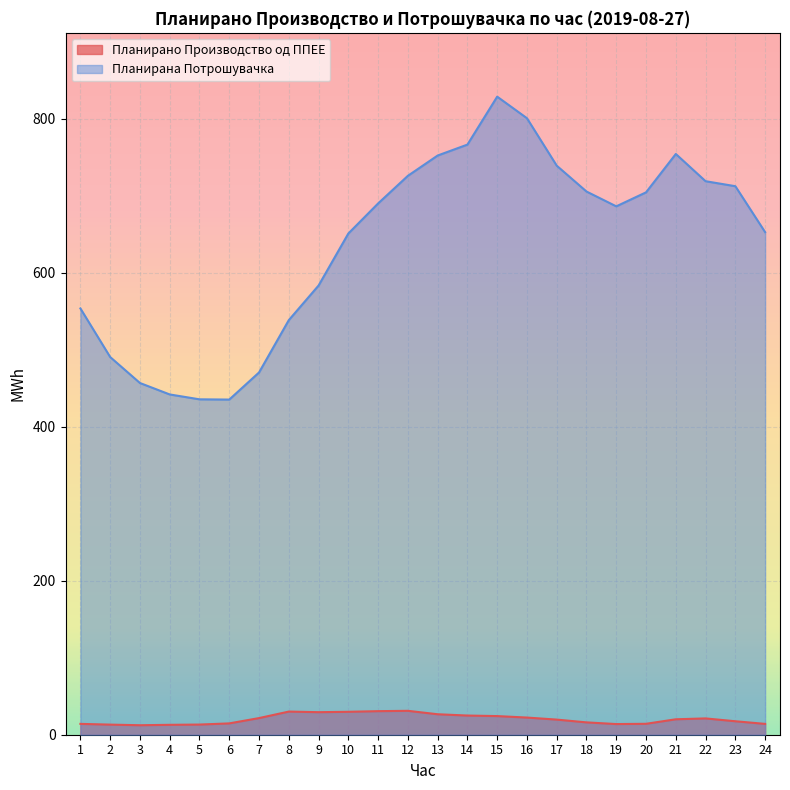

Between 4 and 15, which series saw the biggest shift?

Планирана Потрошувачка